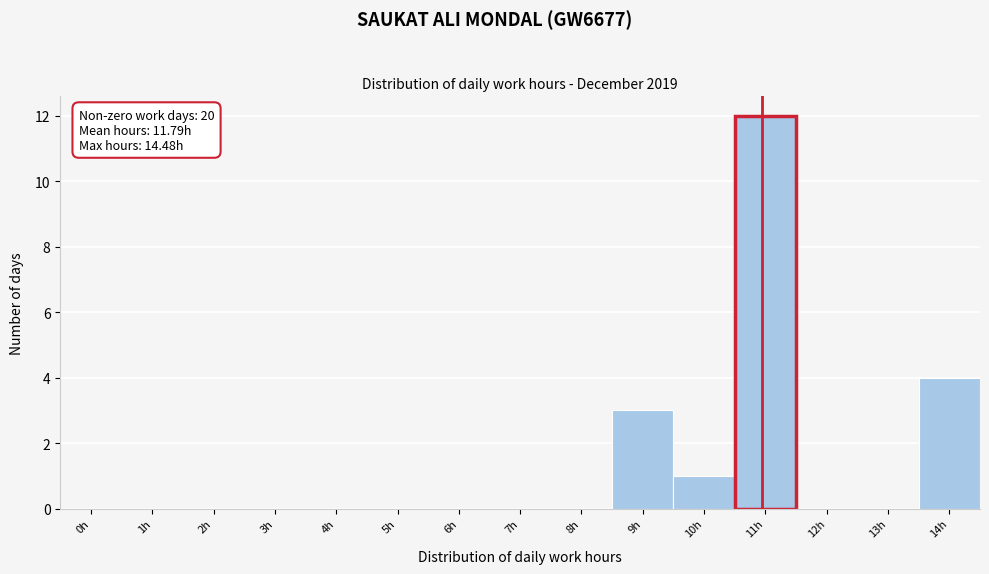

Reading left to right, extract all data points from this chart.

0h=0	1h=0	2h=0	3h=0	4h=0	5h=0	6h=0	7h=0	8h=0	9h=3	10h=1	11h=12	12h=0	13h=0	14h=4